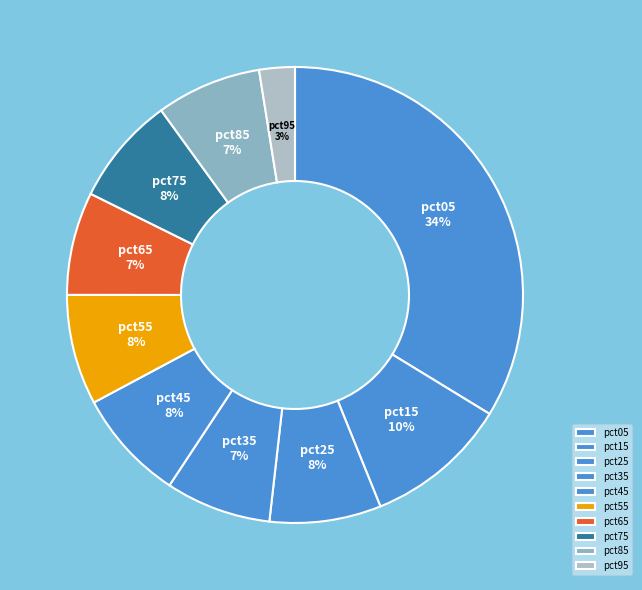

Is the sum of pct45 and pct95 greater than half?

No